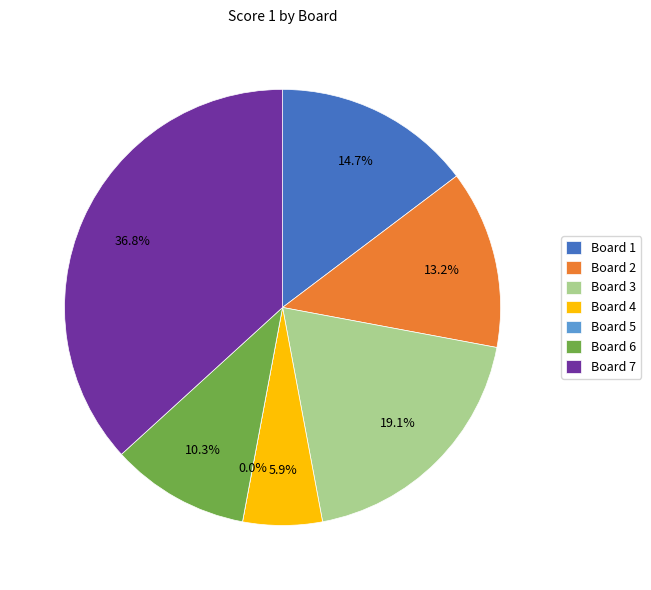

Is it true that Board 7 is 44% of the pie?

False